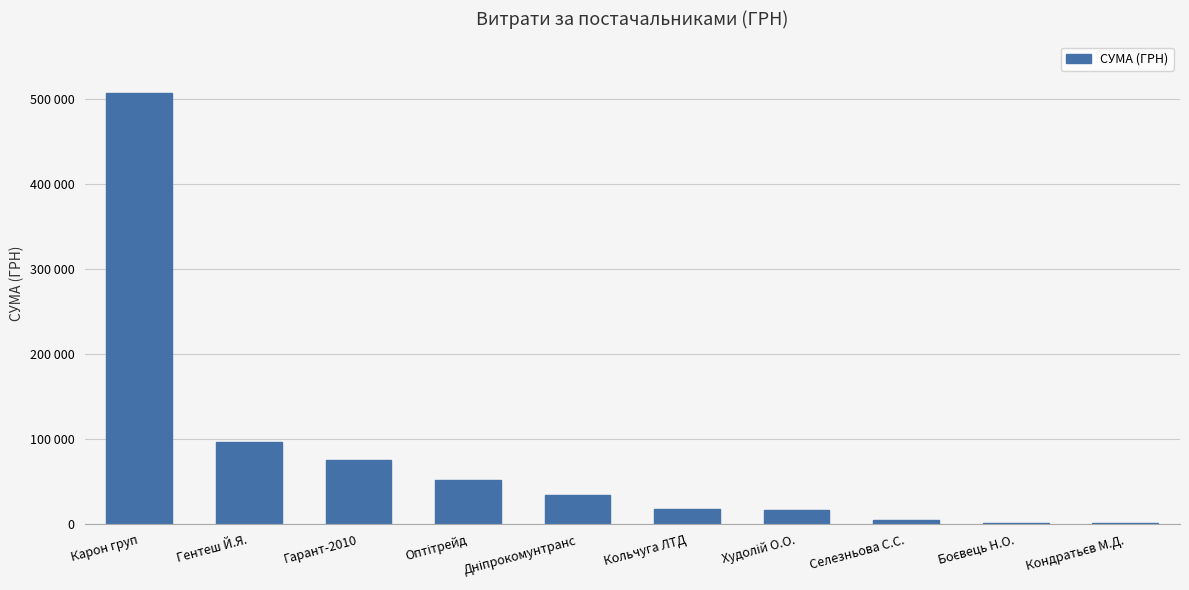

Between Гарант-2010 and Селезньова С.С., which is larger?

Гарант-2010